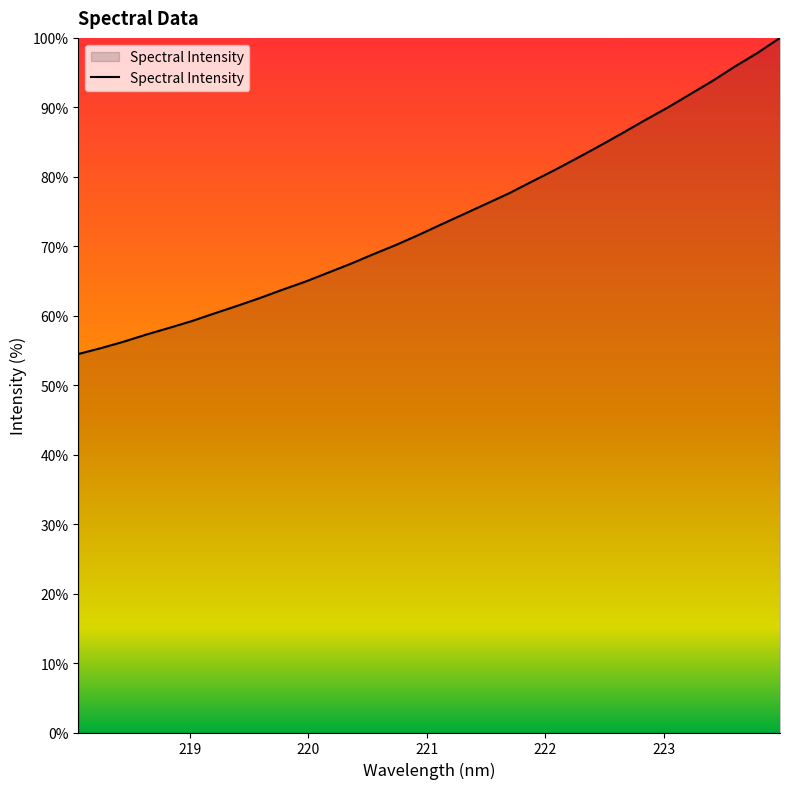

What is the smallest value displayed?

54.5